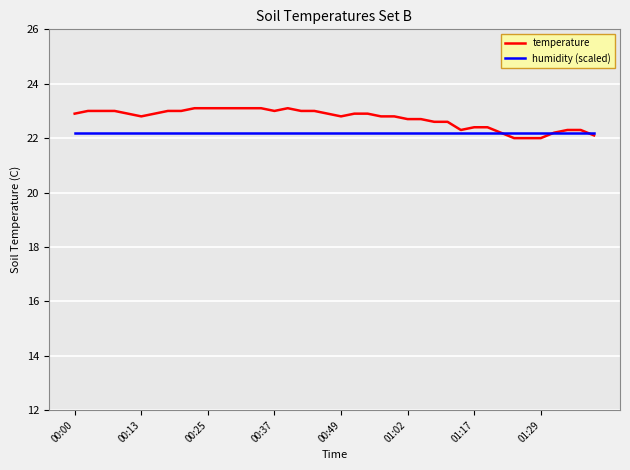

Rank the series by their maximum value, from lowest to highest.

humidity (scaled), temperature